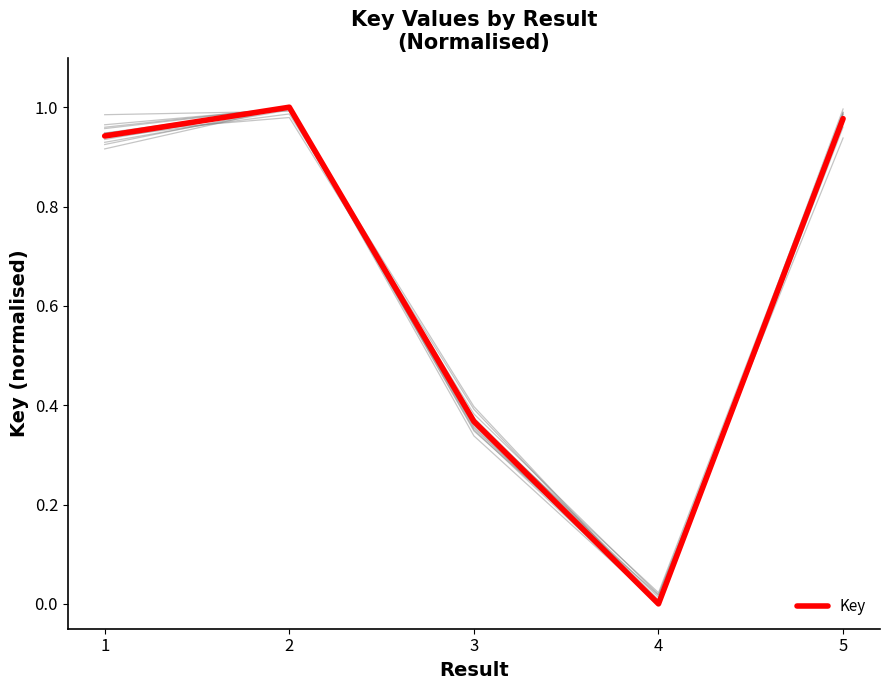

Is it true that the value at 2 is 1.5?

False